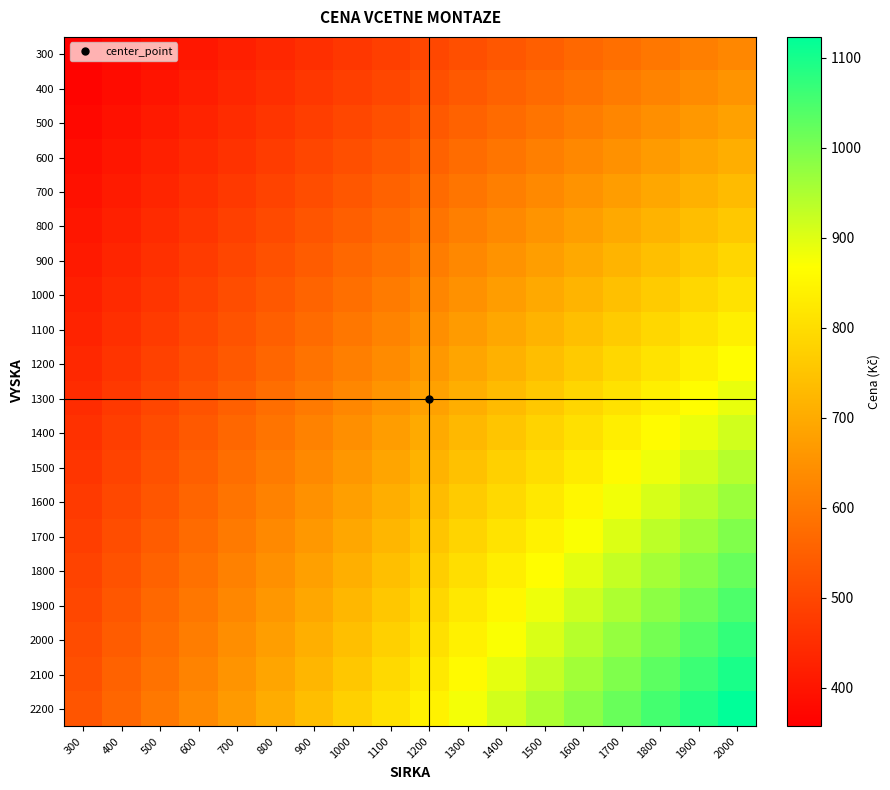

What is the total value across all series at 1000?

12420